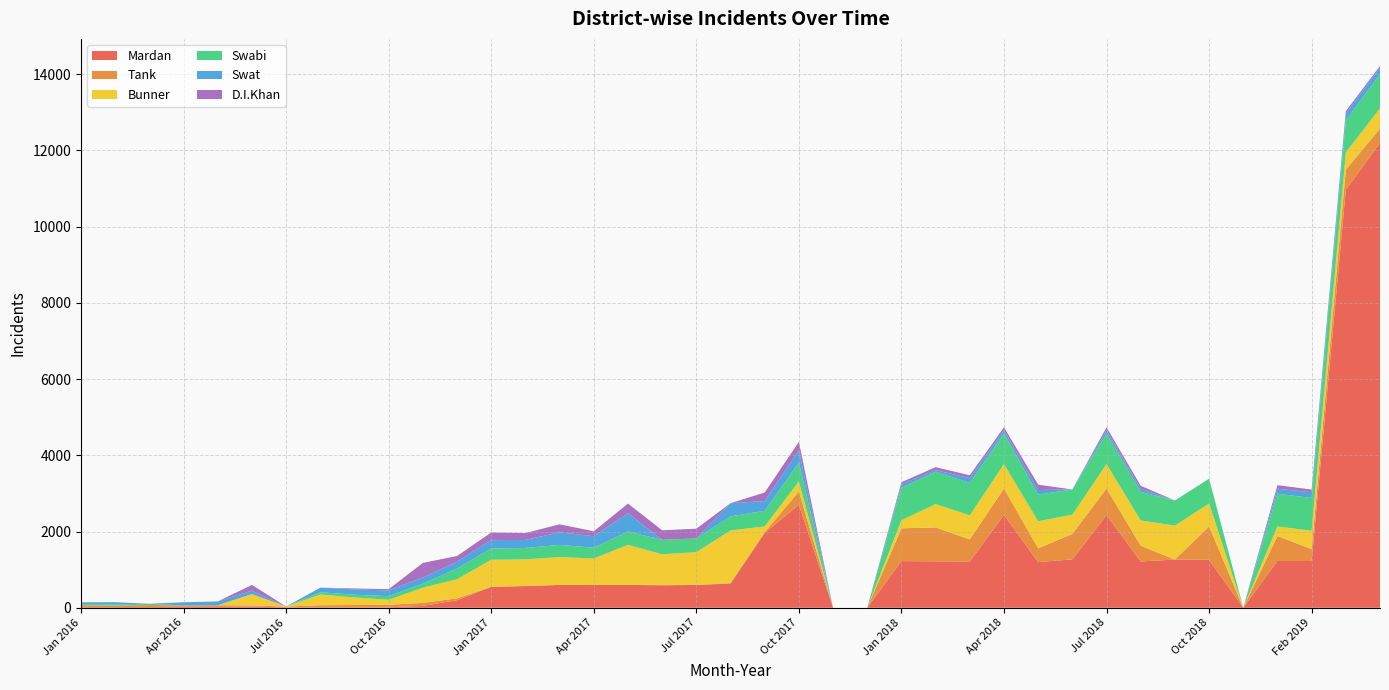

Reading right to left, extract all data points from this chart.

Mardan: 12202	10967	1227	1228	0	1260	1265	1215	2435	1269	1200	2435	1214	1219	1225	0	0	2704	1966	634	600	590	600	598	600	570	550	200	50	12	10	15	10	30	22	25	20	18	16
Tank: 375	530	314	655	0	875	0	415	695	670	360	695	580	890	860	0	0	351	18	15	0	13	0	0	0	0	0	49	78	67	62	52	23	30	45	35	53	40	50
Bunner: 530	450	480	250	0	601	890	661	640	505	710	640	632	612	210	0	0	260	150	1380	860	800	1051	695	730	700	710	500	400	130	200	280	0	300	0	0	0	0	0
Swabi: 900	840	860	860	0	650	660	750	800	660	700	800	850	850	850	0	0	495	410	370	359	380	350	285	320	300	295	280	105	97	70	60	0	0	0	0	33	33	30
Swat: 170	180	150	130	0	0	0	80	90	0	120	90	125	43	95	0	0	320	256	345	0	0	480	300	330	210	220	180	160	150	140	120	0	90	100	85	0	55	47
D.I.Khan: 40	65	70	95	0	0	0	80	75	0	140	75	76	75	55	0	0	224	225	0	256	250	253	129	210	180	200	150	384	32	25	1	0	150	0	0	0	0	0